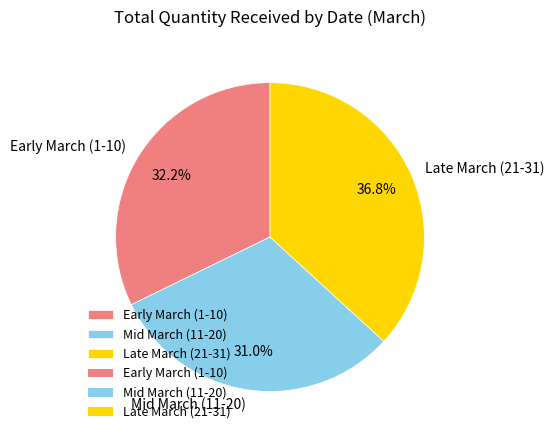

What is the ratio of the value at Late March (21-31) to the value at Mid March (11-20)?

1.2